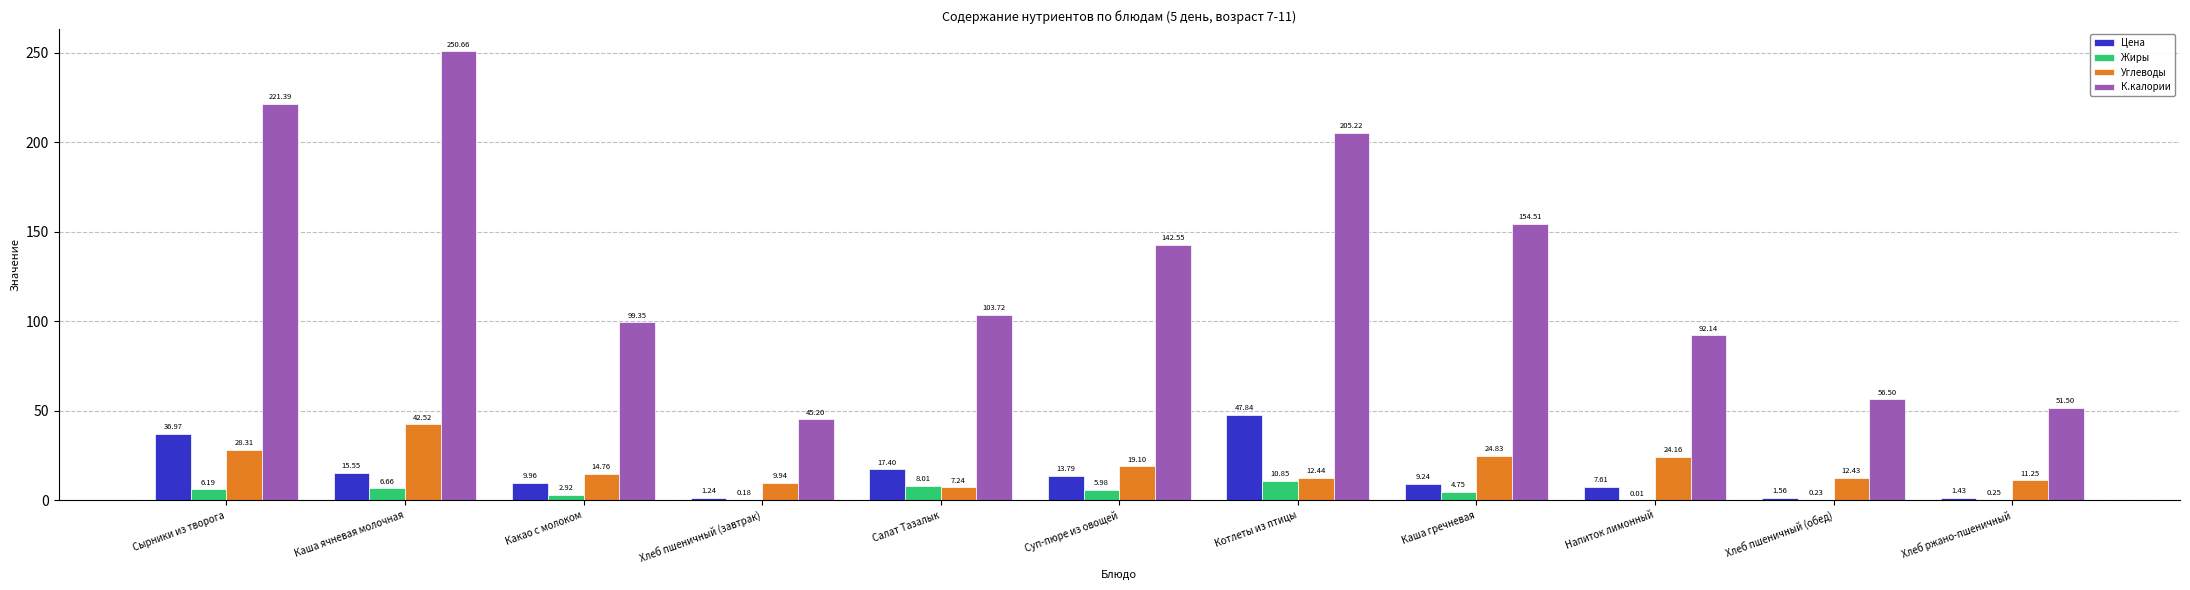

Which series has the largest total across all categories?

К.калории